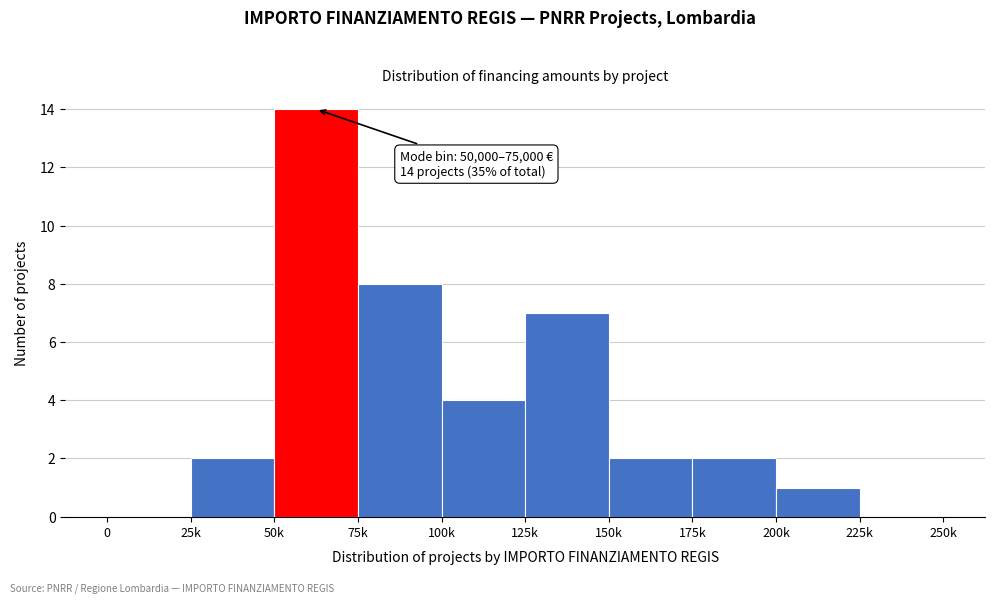

Reading left to right, what are all the values shown in this chart?

0=0	25k=2	50k=14	75k=8	100k=4	125k=7	150k=2	175k=2	200k=1	225k=0